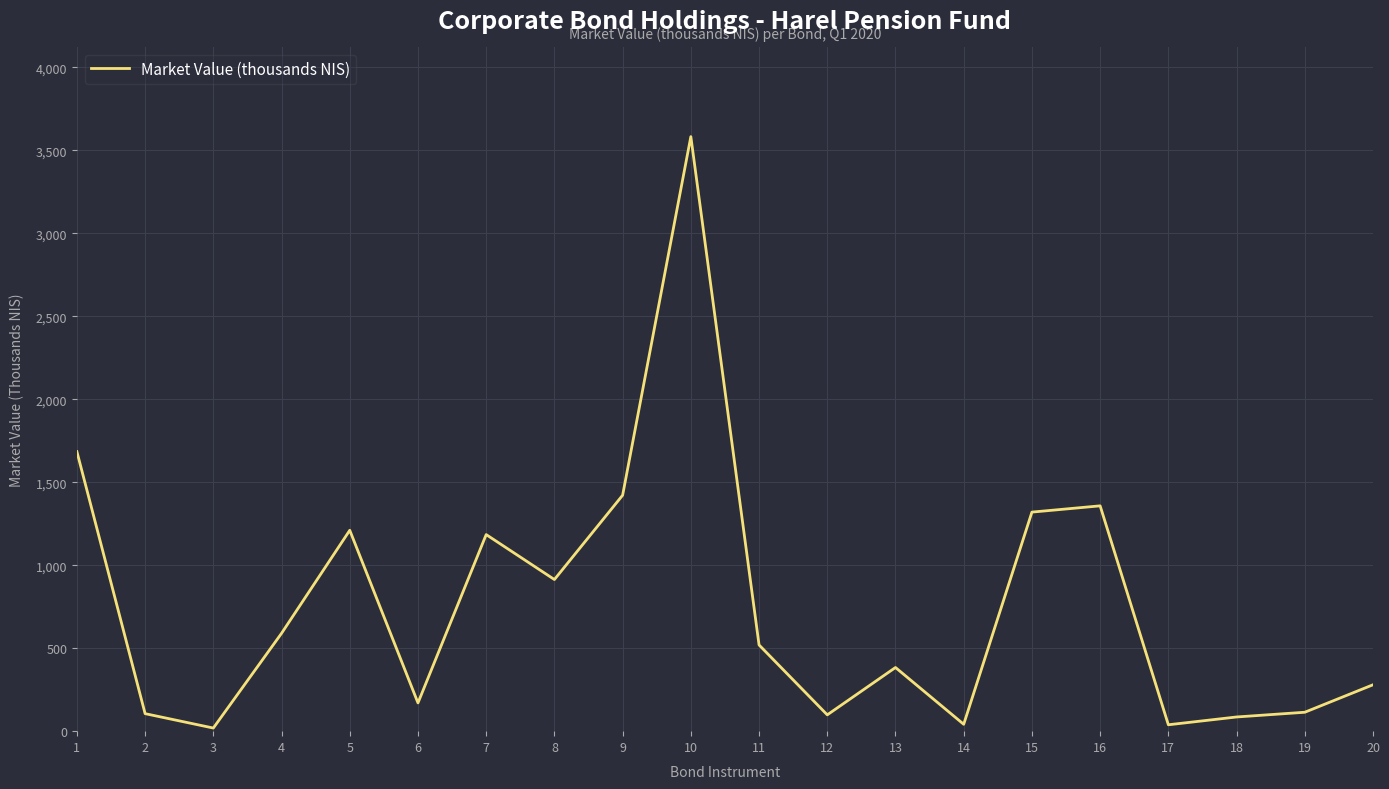

Between 10 and 11, which is larger?

10